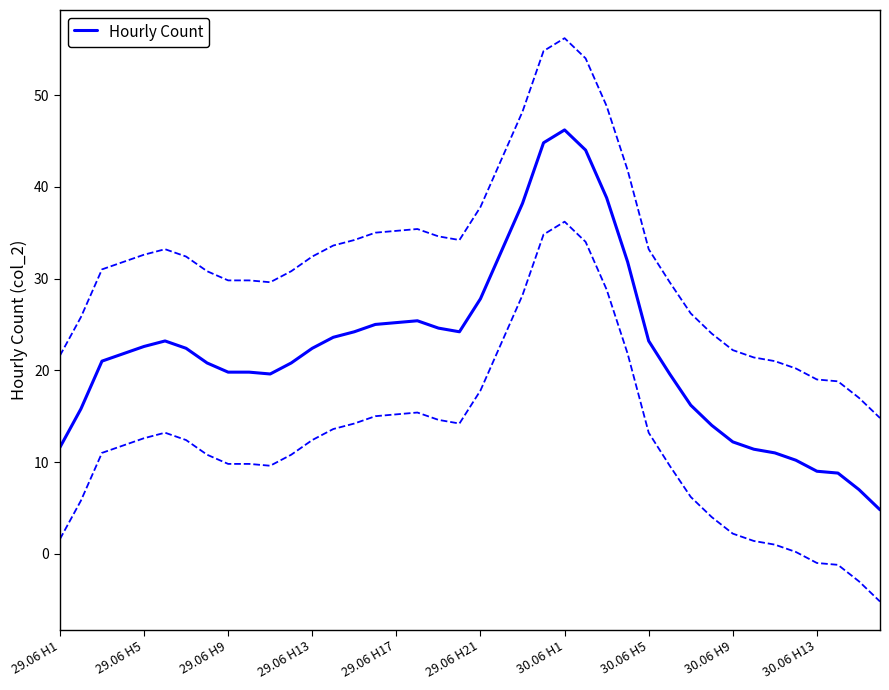

What is the minimum value shown in the chart?

4.8